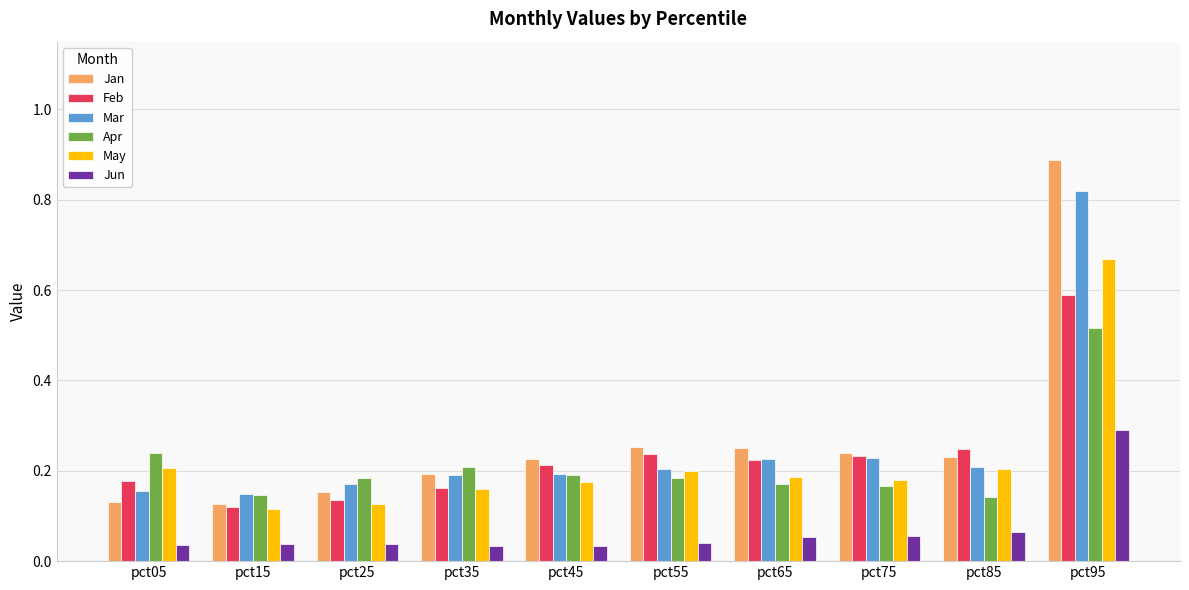

What is the total value across all series at pct65?

1.1